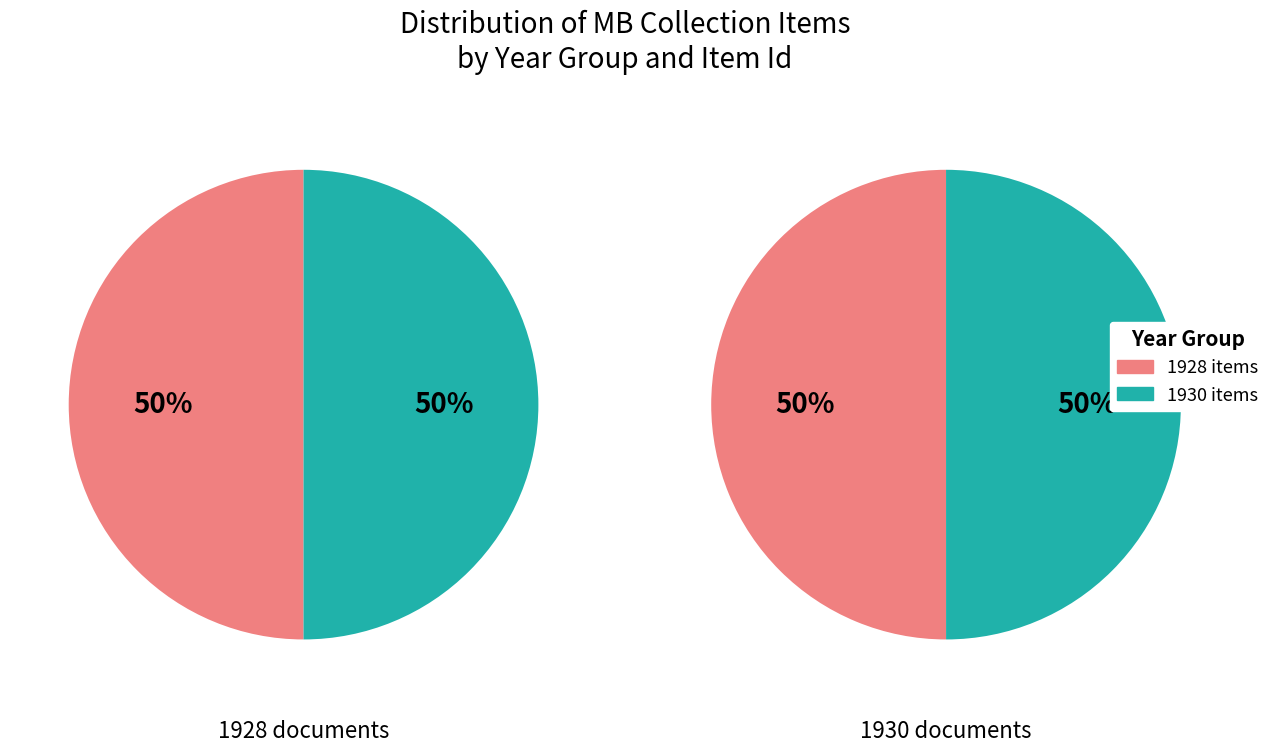

To the nearest percent, what percentage of the pie is 1?

50%